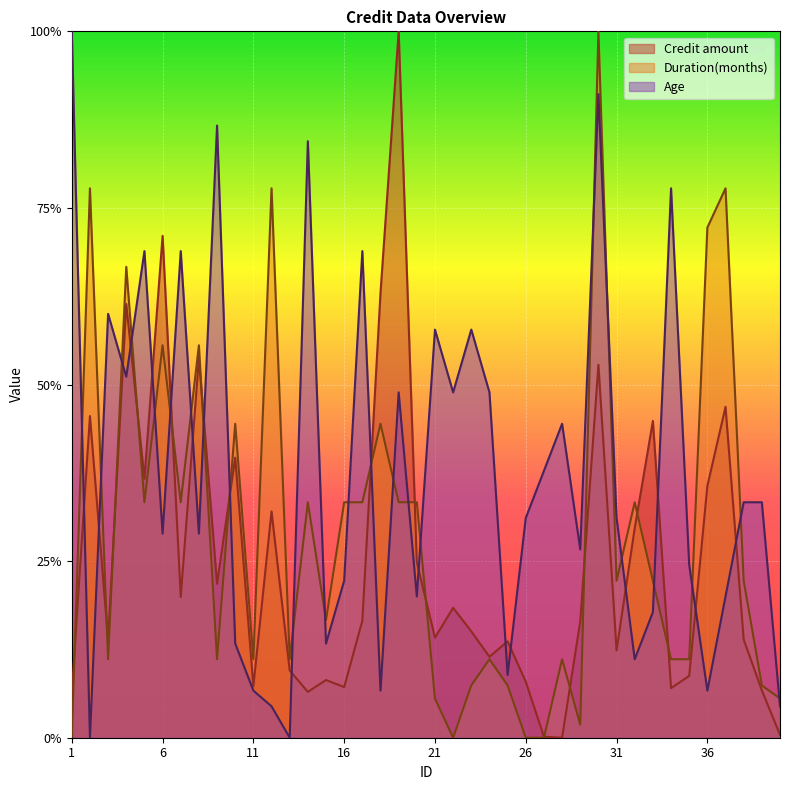

What is the difference between the Duration(months) values at 38 and 6?

0.3